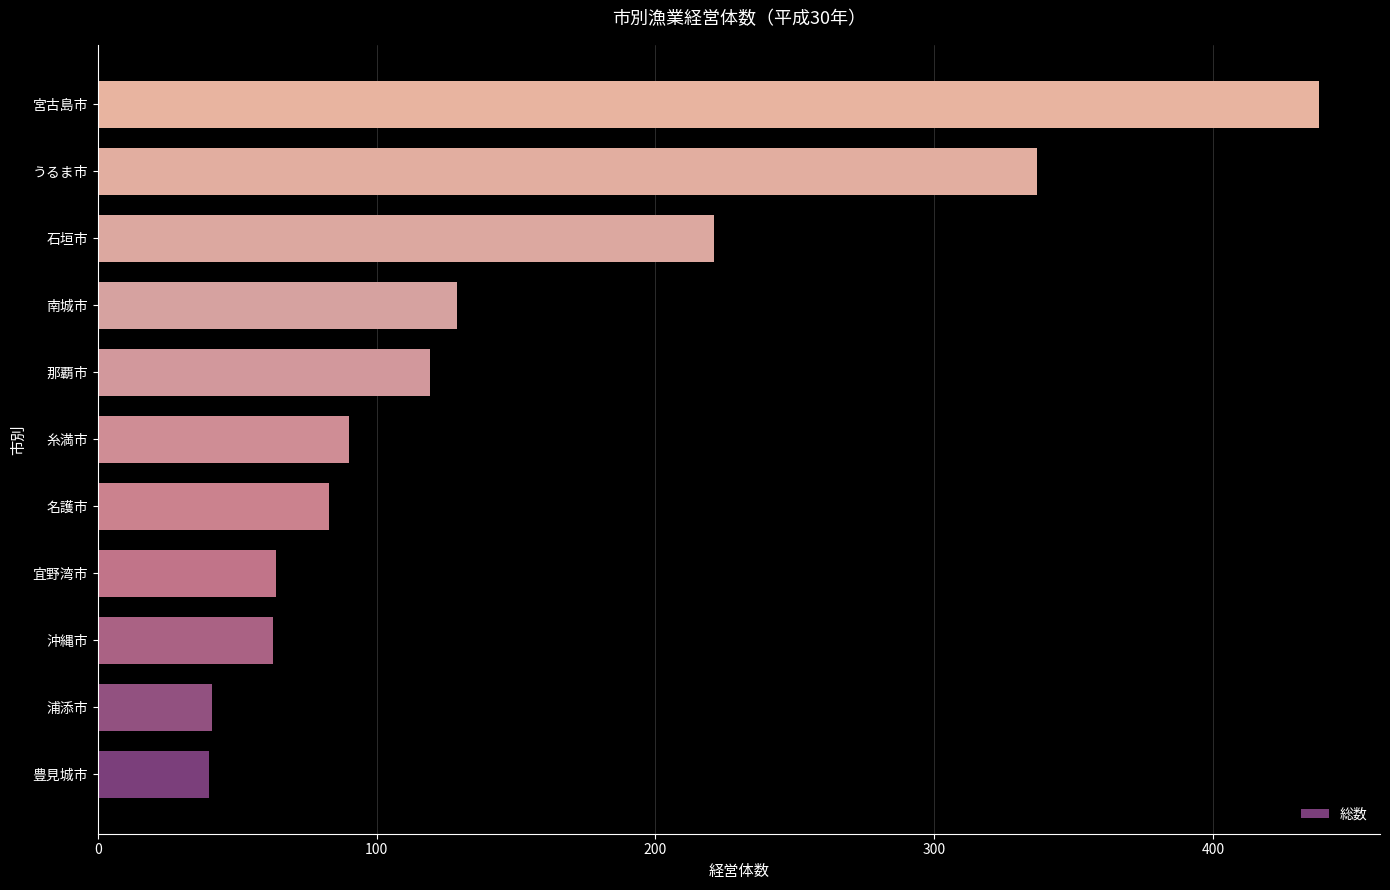

The chart shows a value of 41 at 浦添市. True or false?

True